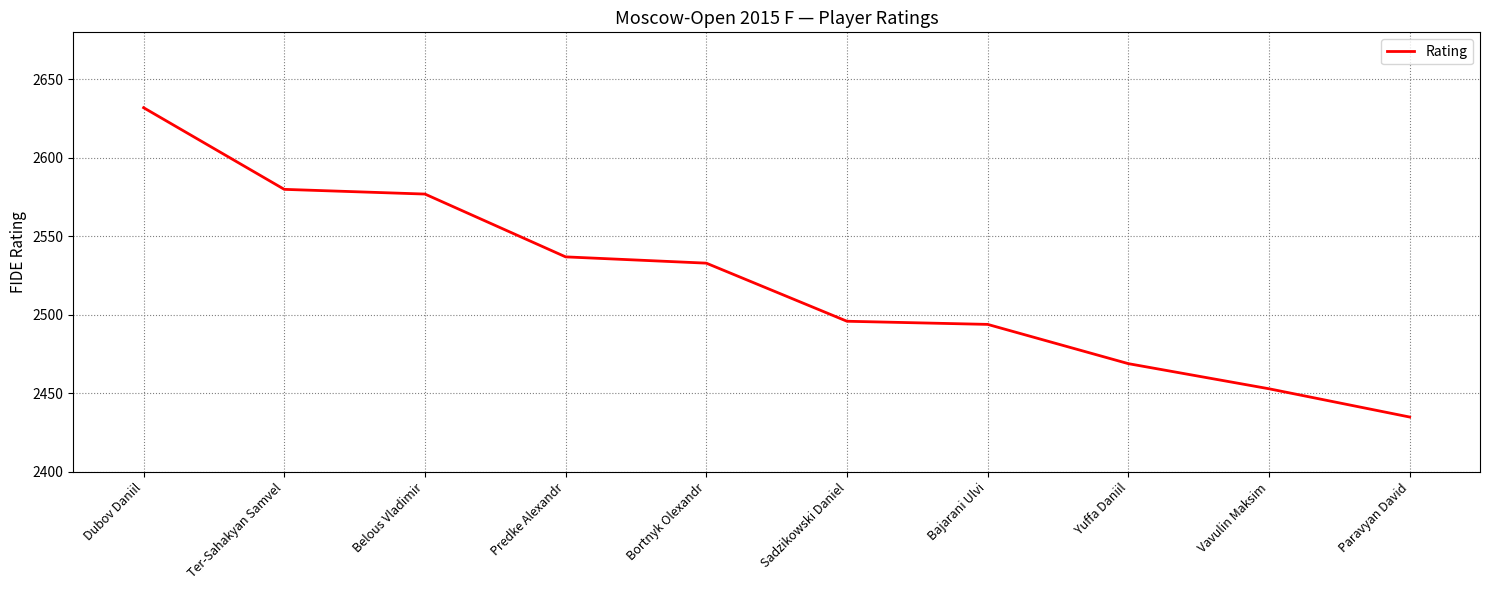

Approximately how many times larger is the value at Paravyan David compared to Sadzikowski Daniel?

1.0